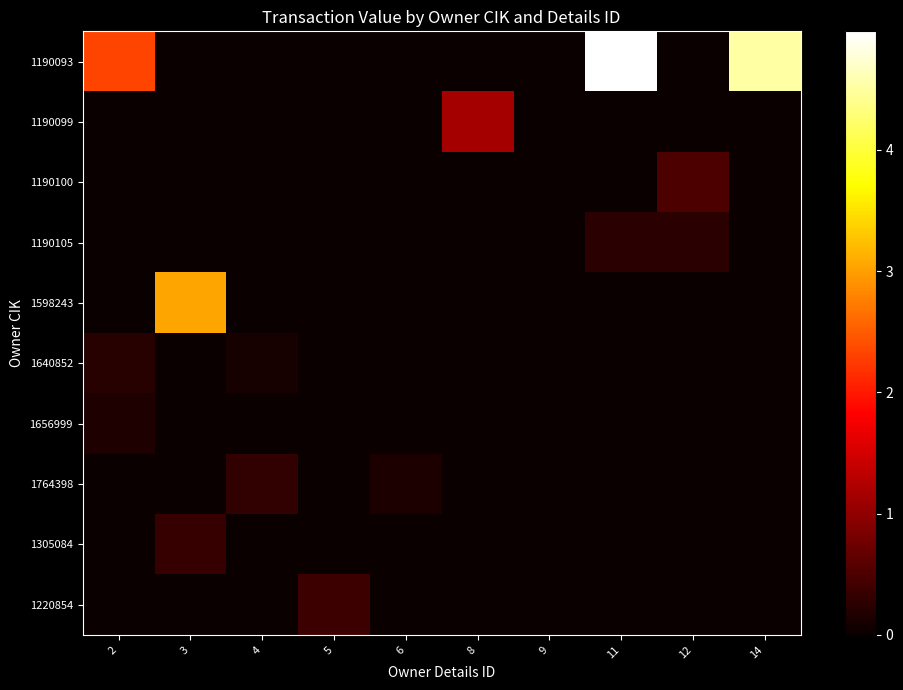

Which has a higher value, 3 or 12?

3